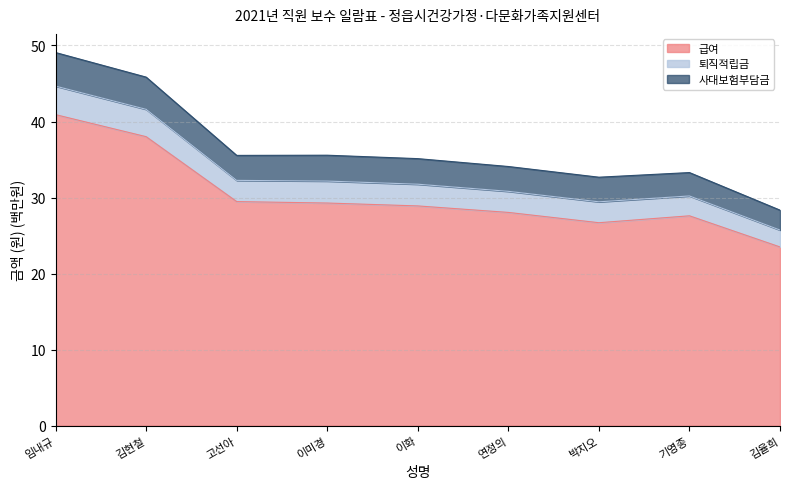

What is the lowest value of the 급여 series?

23.5